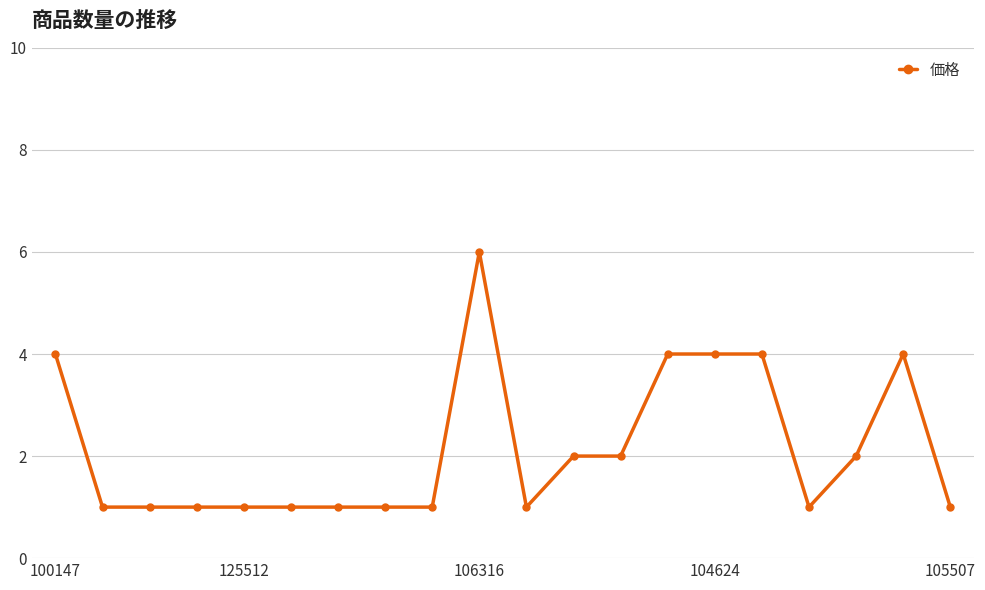

What is the value of the 9th point from the left?

1